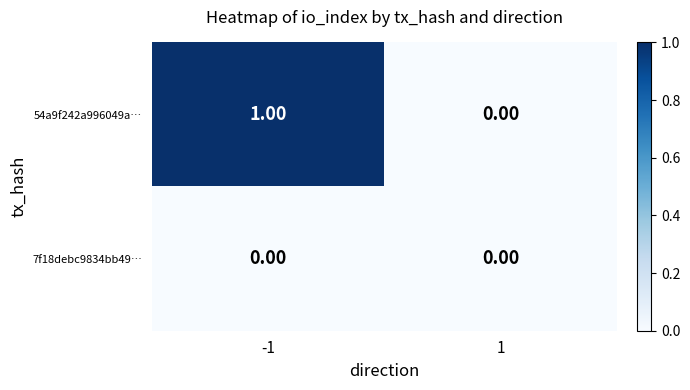

Which series has the largest total across all categories?

54a9f242a996049a…